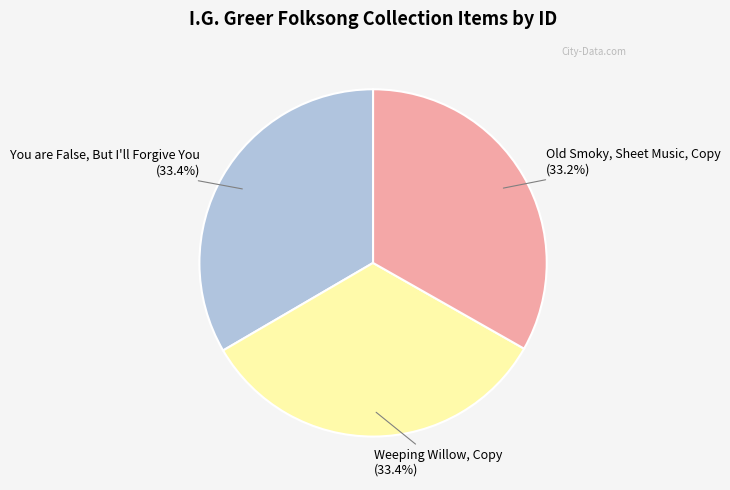

Is there any slice that represents more than half of the pie?

No